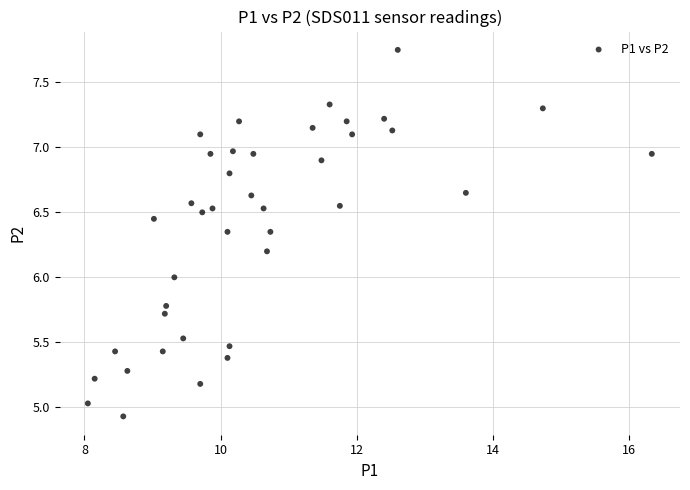

What is the range of X values (max minus min)?

8.3